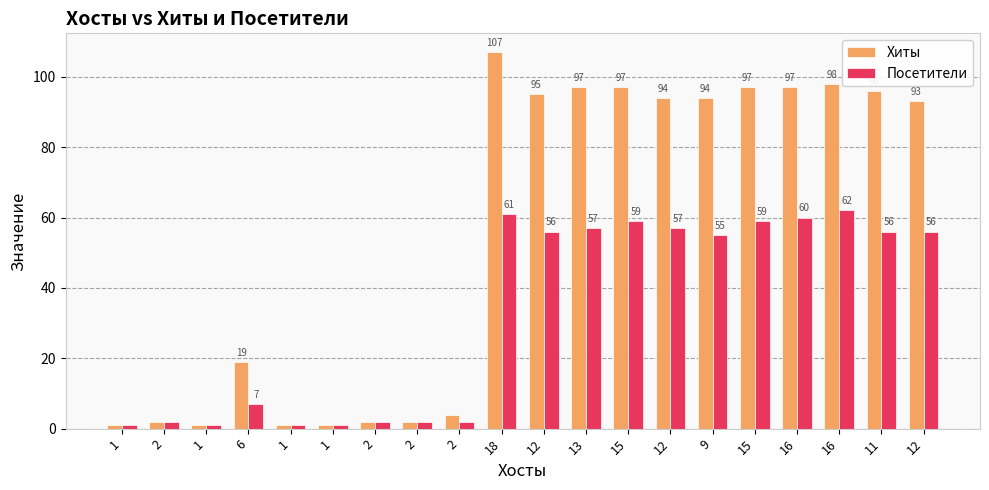

Reading left to right, list all the values displayed in this chart.

Хиты: 1	2	1	19	1	1	2	2	4	107	95	97	97	94	94	97	97	98	96	93
Посетители: 1	2	1	7	1	1	2	2	2	61	56	57	59	57	55	59	60	62	56	56